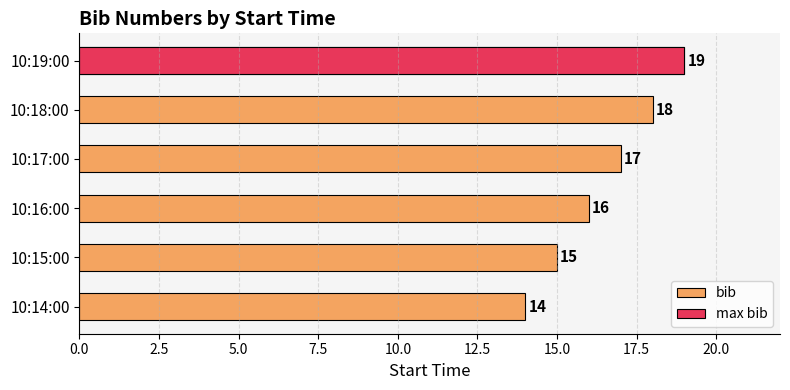

What is the minimum value shown in the chart?

14